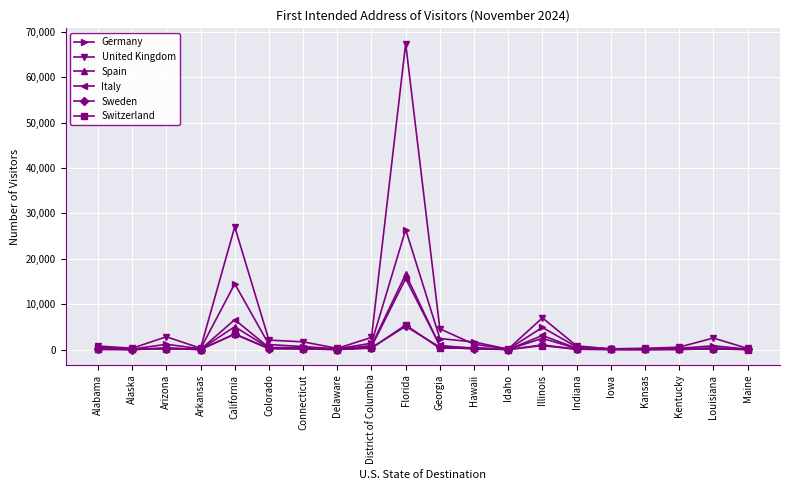

Between which two adjacent categories do Sweden and Switzerland first intersect?

Alabama and Alaska